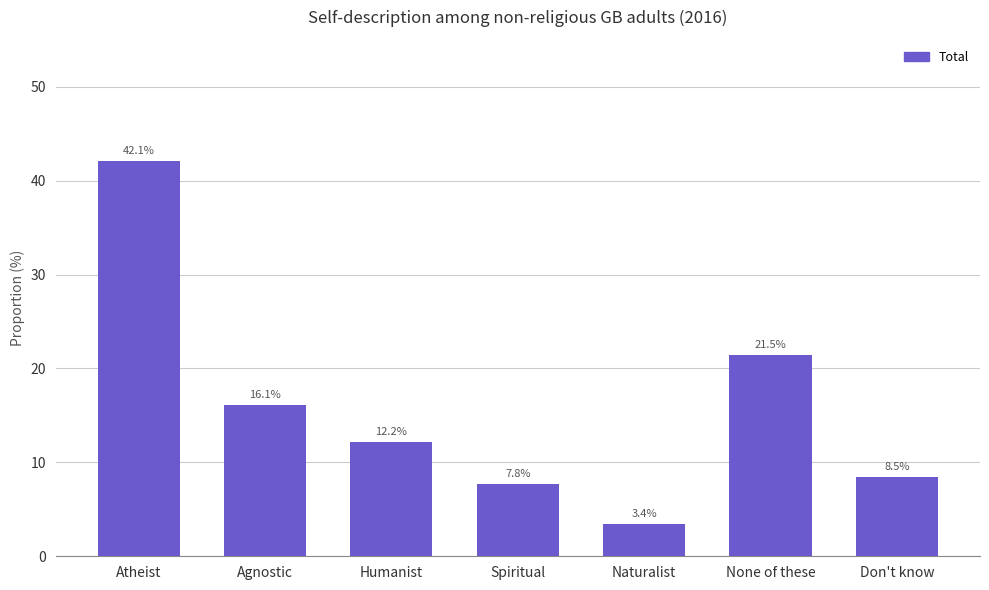

Are the bars grouped side by side (vs. stacked)?

No